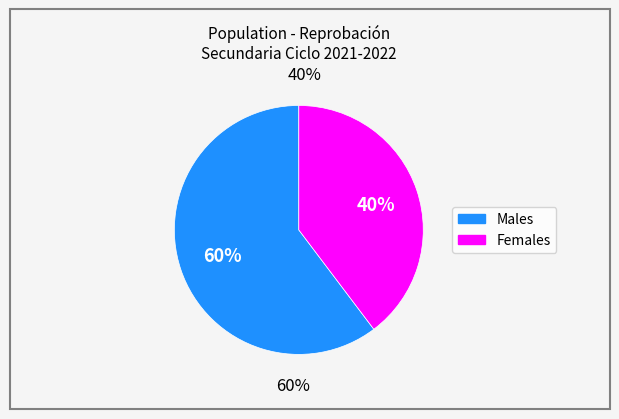

To the nearest percent, what is the combined percentage of HOM and MUJ?

100%